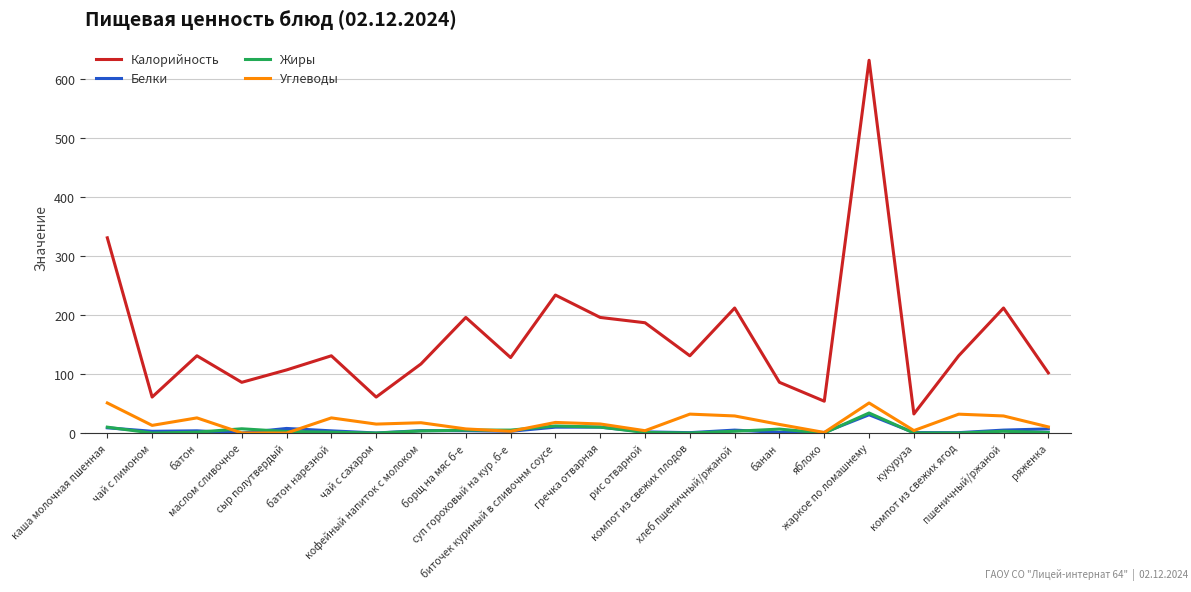

True or false: Белки and Жиры intersect in this chart.

True